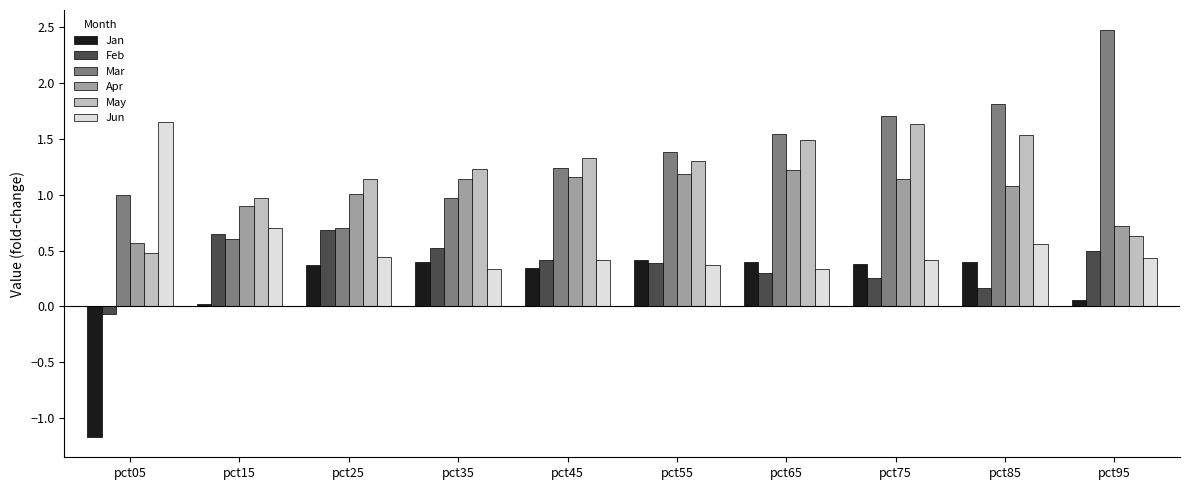

Which category has the highest value in the Mar series?

pct95